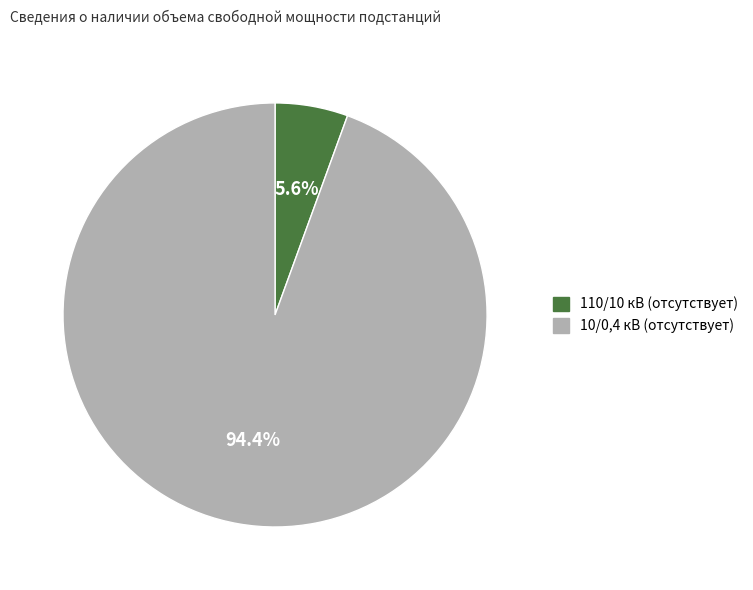

How many slices are in this pie chart?

2